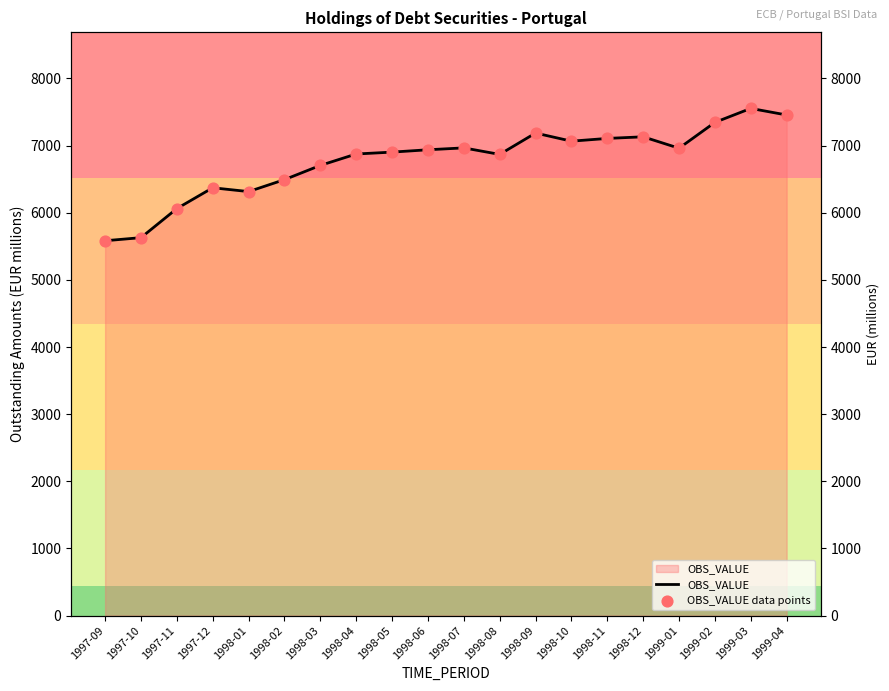

What is the total value across all series at 1998-11?

14214